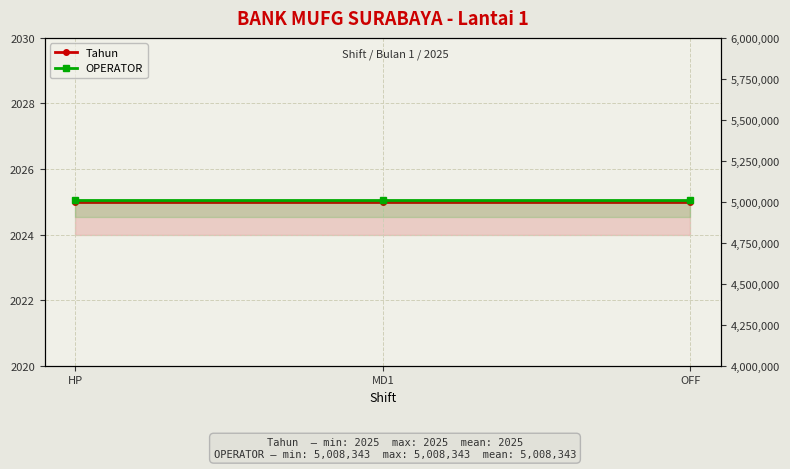

What is the total value across all series at HP?

5010368